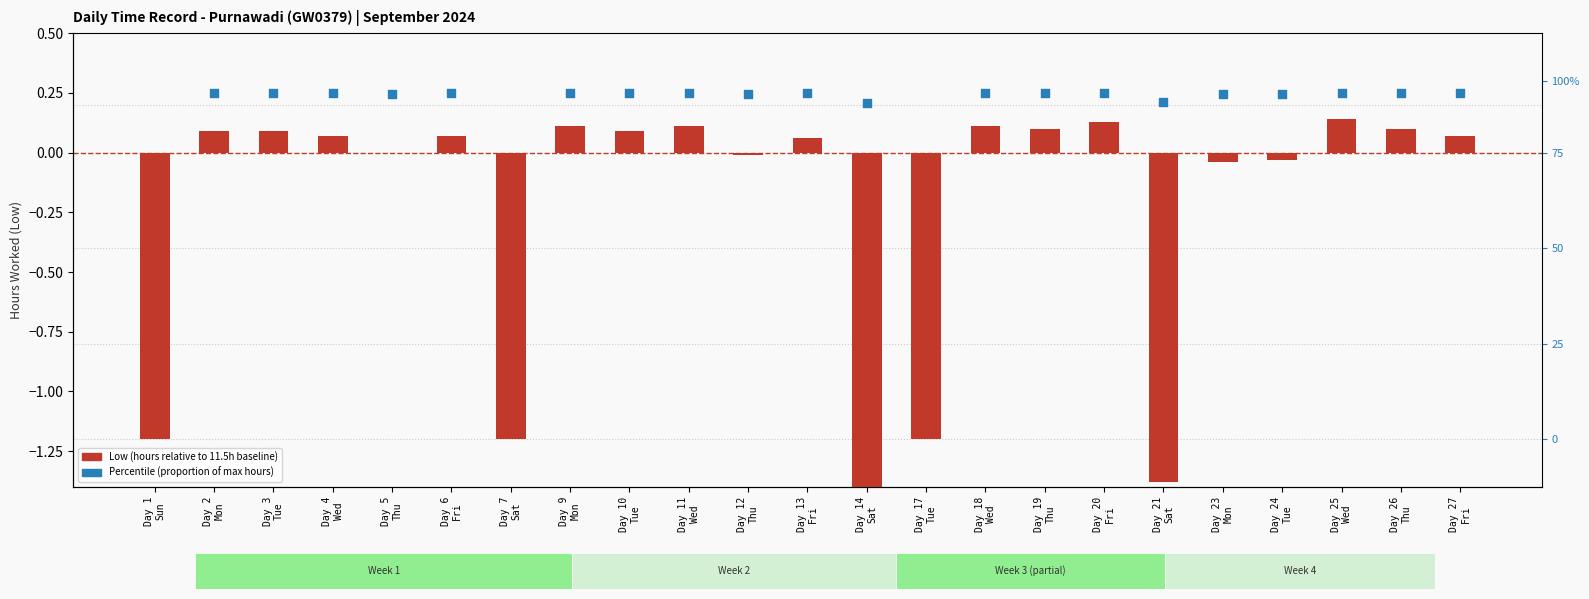

Which series reaches the maximum Y coordinate?

Low (hours relative to 11.5h baseline)